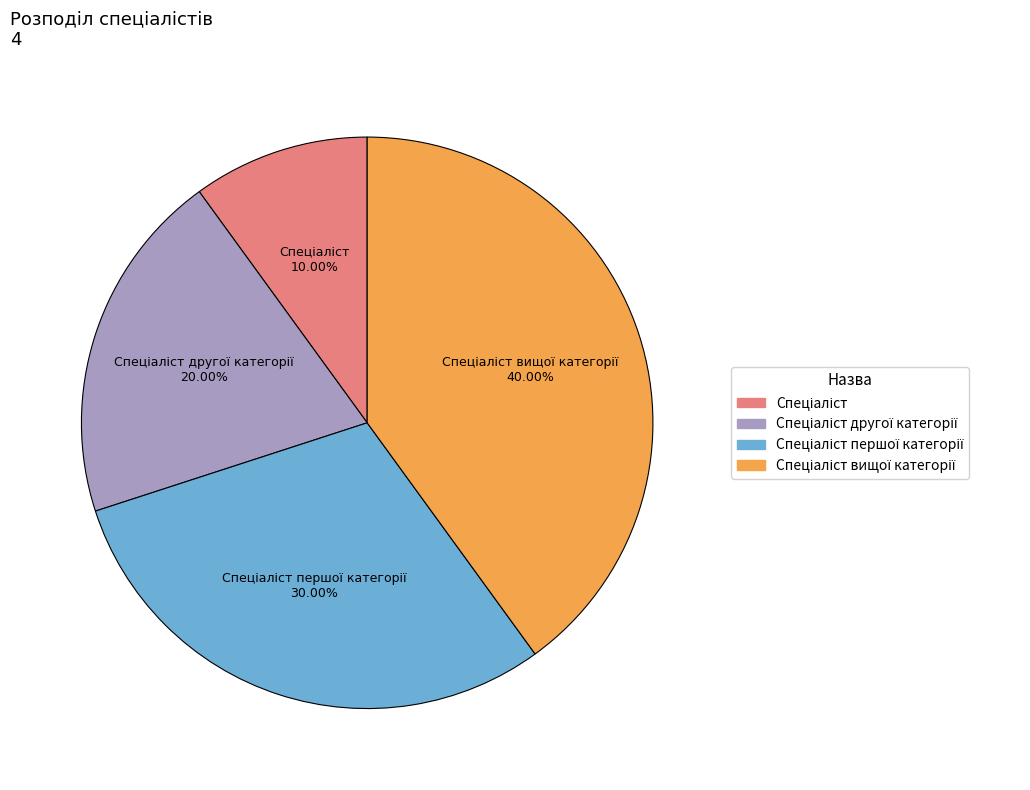

Is there a majority slice in this chart?

No